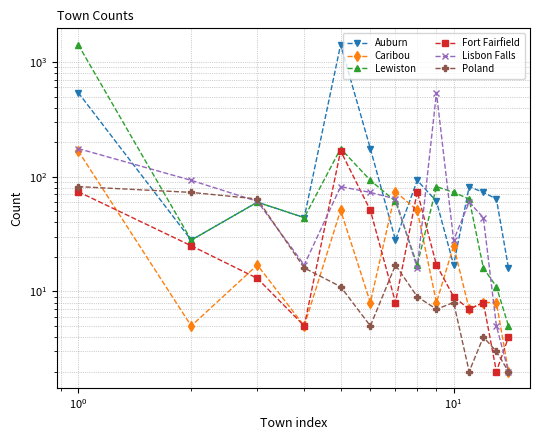

True or false: Lisbon Falls and Fort Fairfield cross at least once.

True